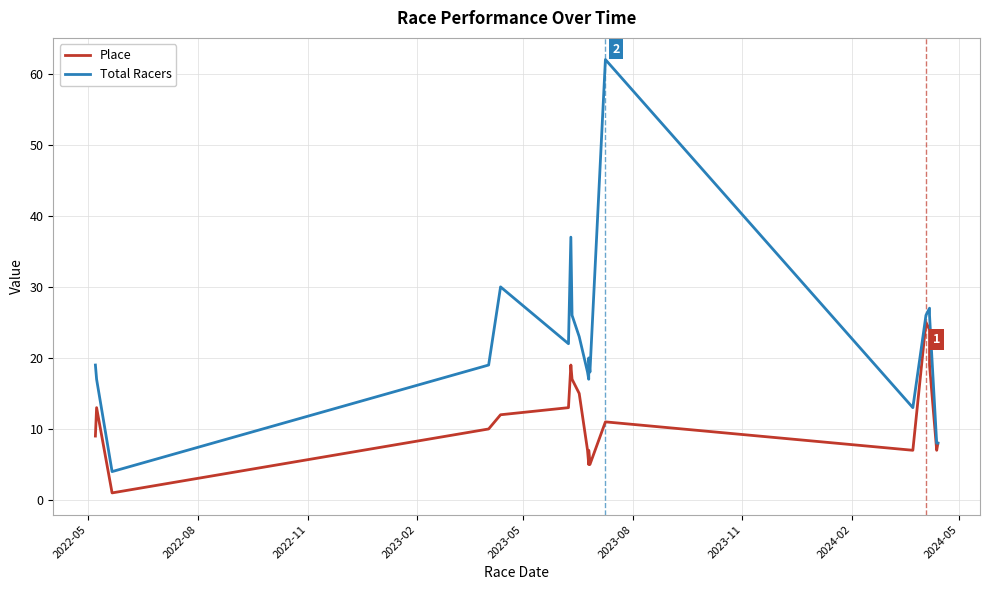

Rank the series by their average value, from highest to lowest.

Total Racers, Place